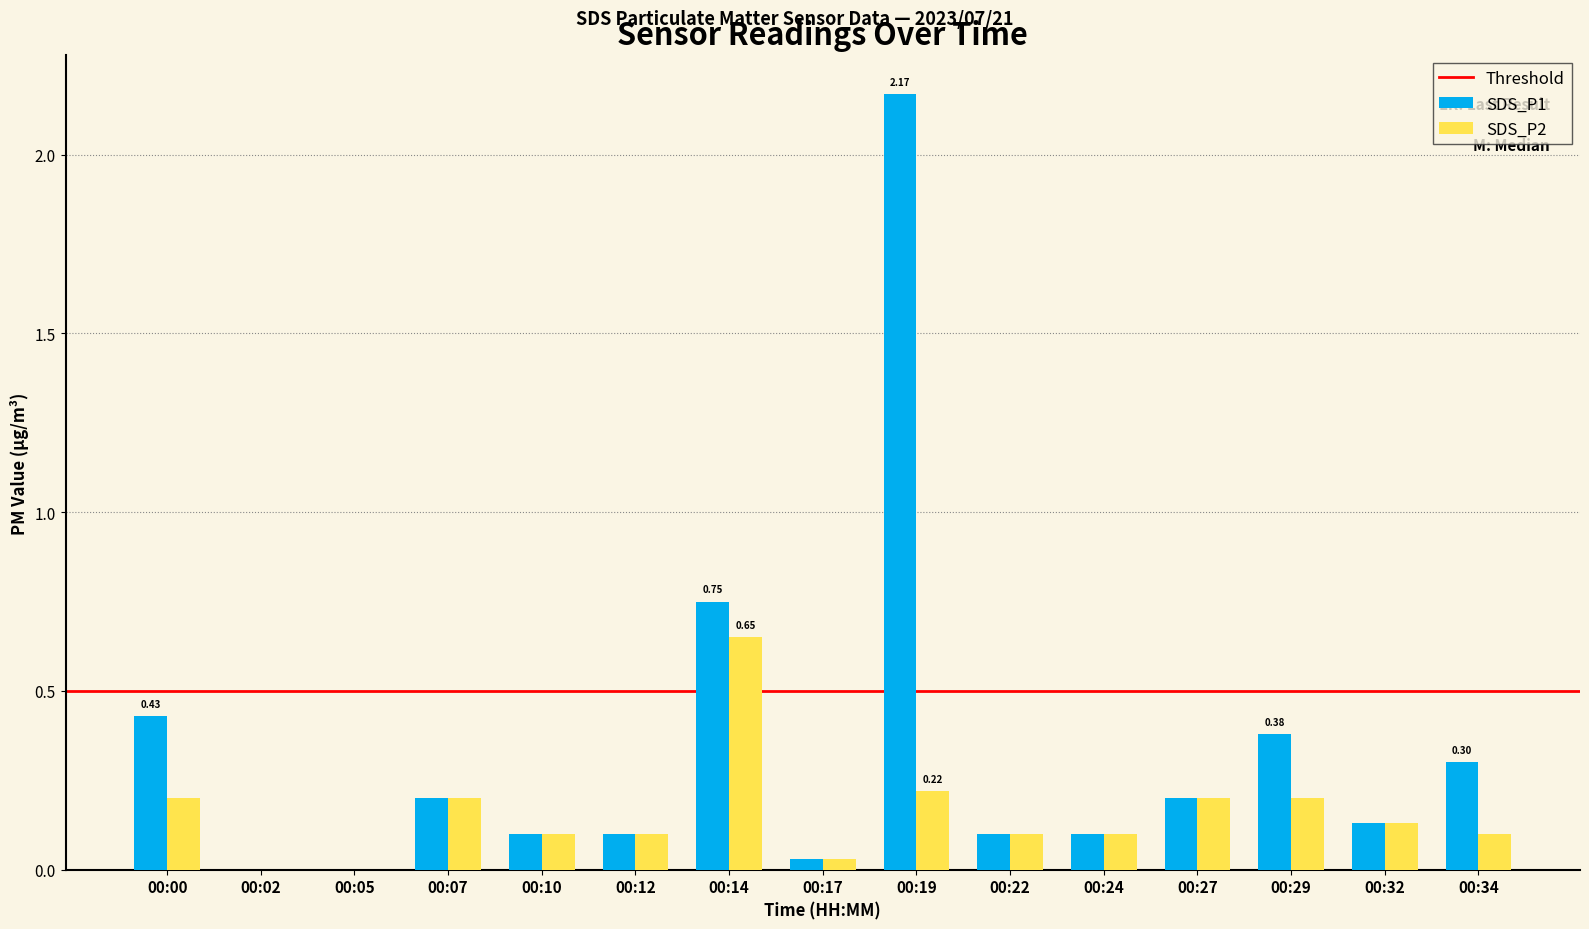

The value of SDS_P1 at 00:29 is 0.4. True or false?

True